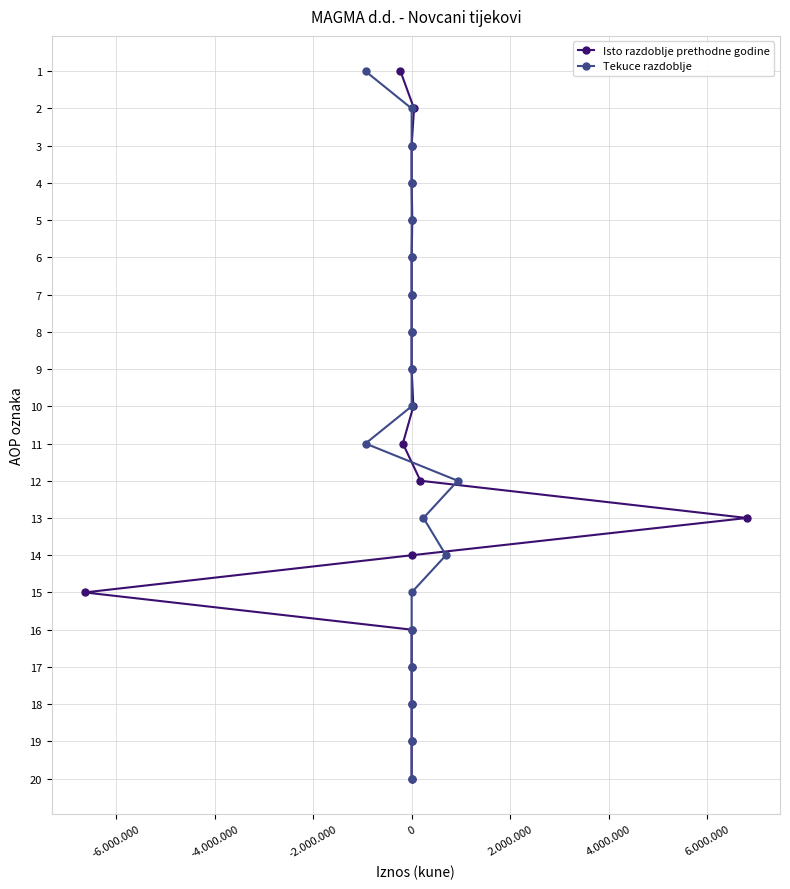

Where is Tekuce razdoblje nearest to the value 10?

9